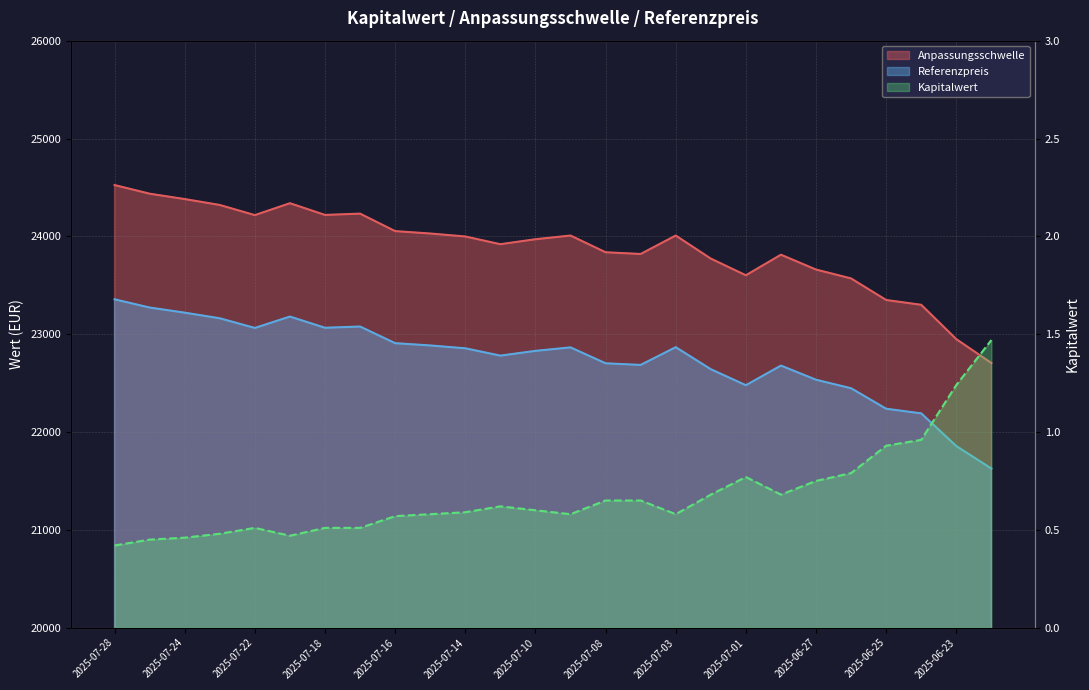

What is the difference between the second highest and second lowest values in the Kapitalwert series?

0.8